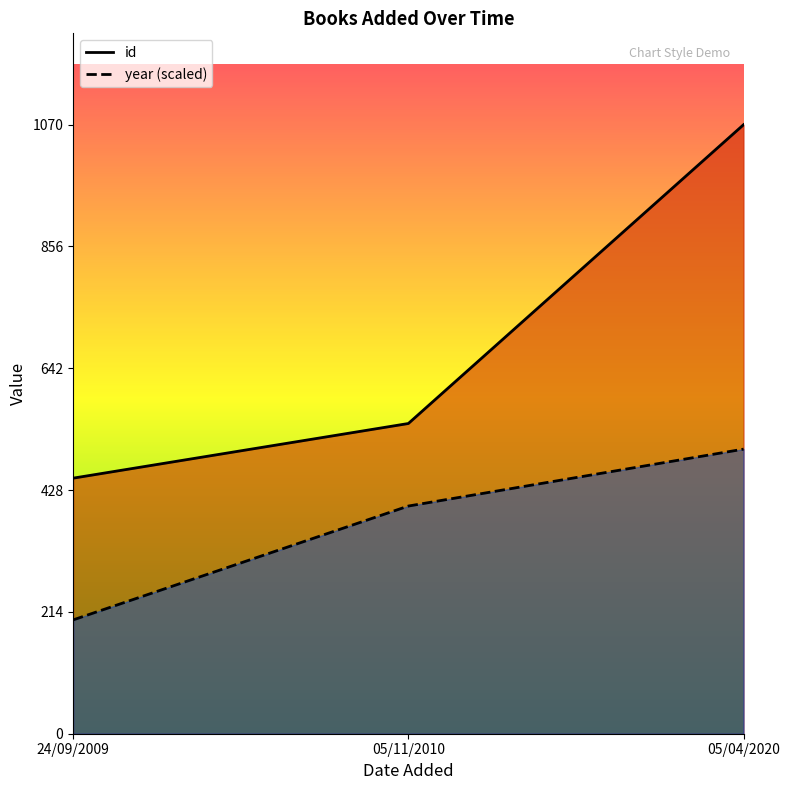

Is the value of id at 05/04/2020 greater than the value of year at 05/11/2010?

Yes